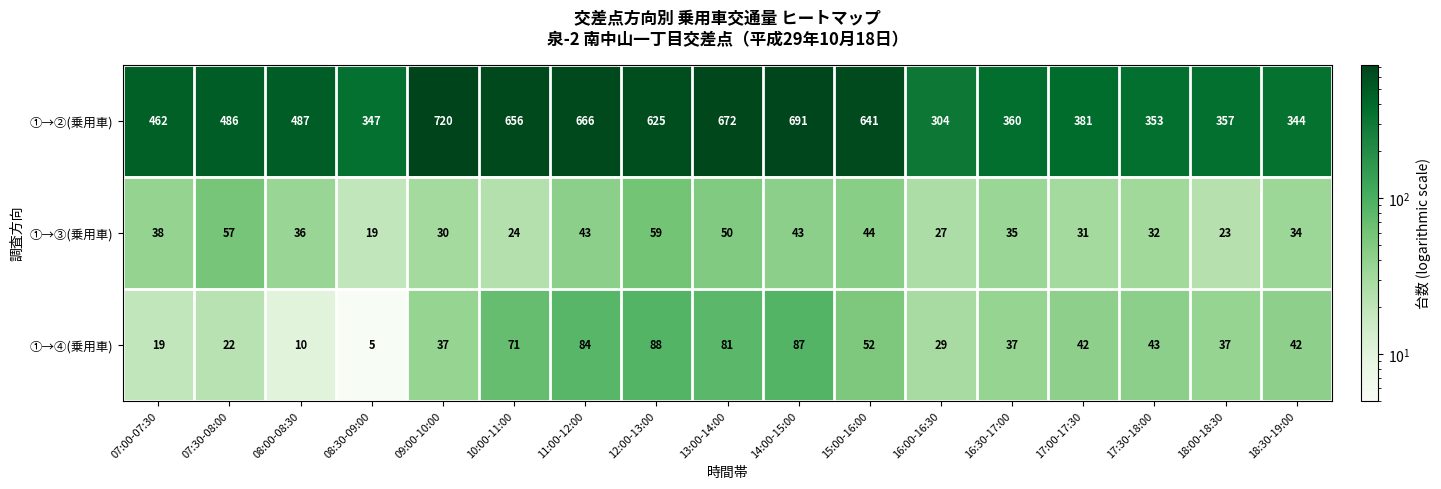

Which category has the lowest value across all series?

08:30-09:00